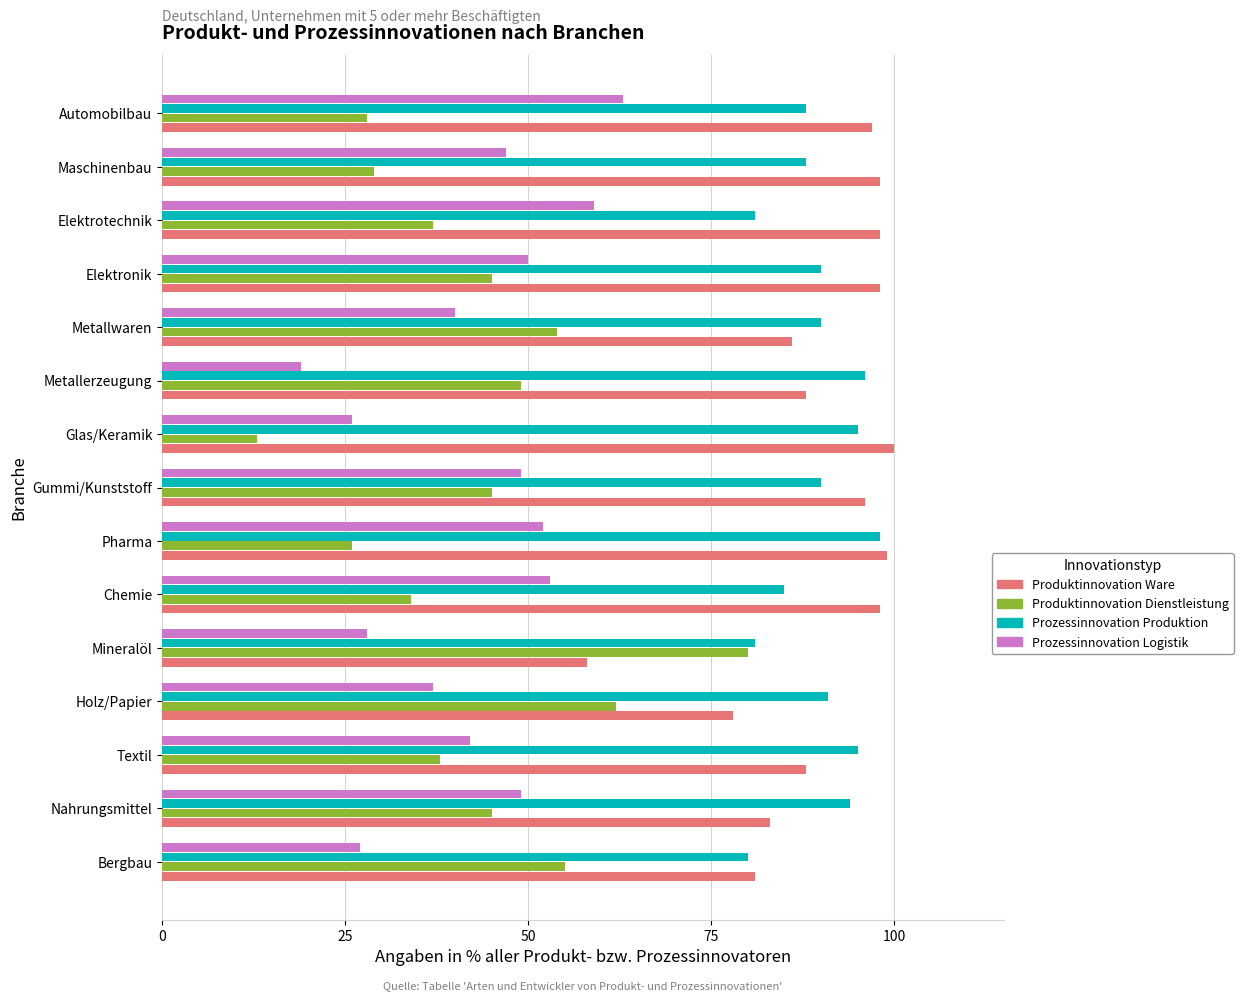

What value does the Produktinnovation Dienstleistung series have at Textil, to the nearest 5?

40